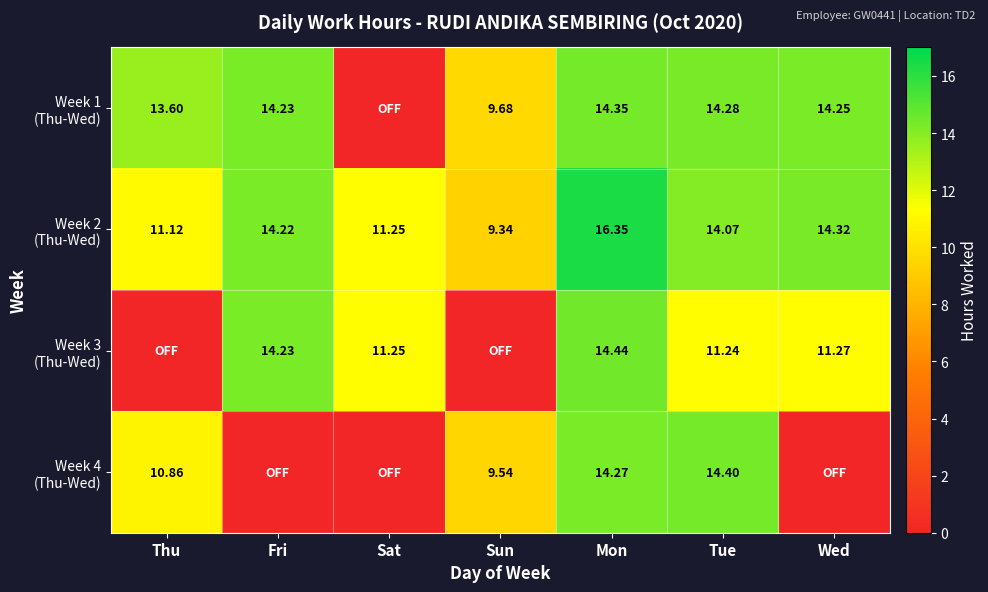

Is the value of Week 3 (Thu-Wed) at Tue greater than the value of Week 2 (Thu-Wed) at Mon?

No